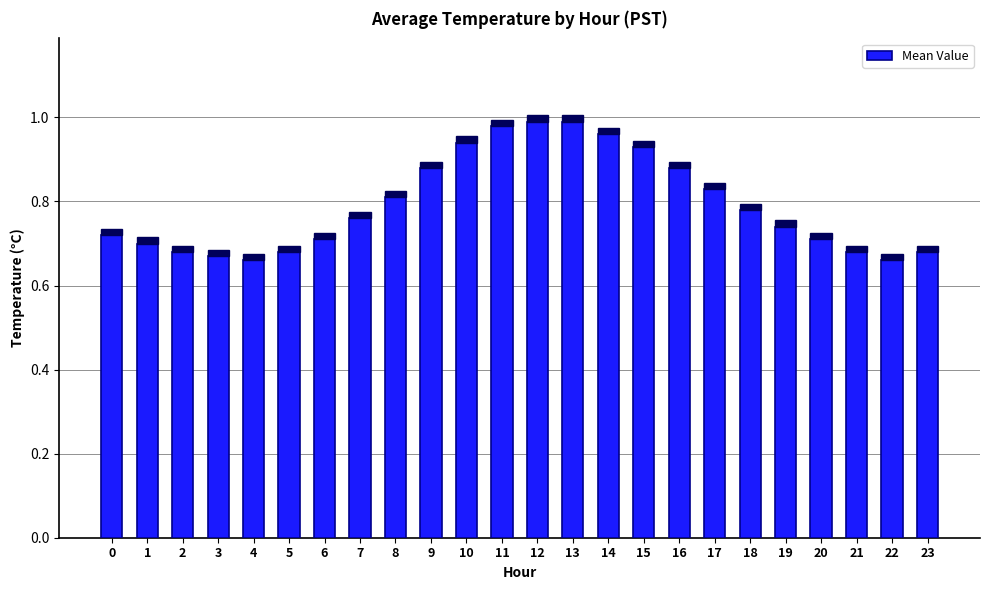

What is the difference between the values at 22 and 15?

0.3